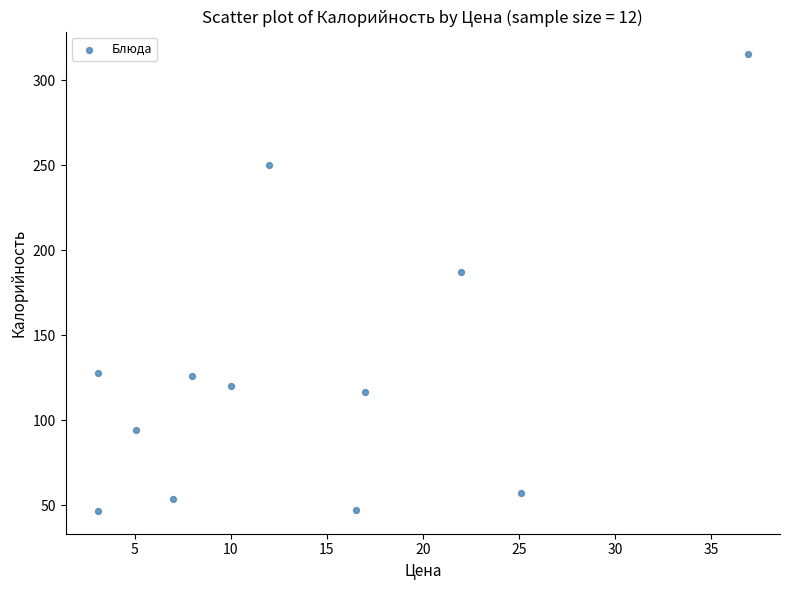

What is the range of Y values (max minus min)?

268.8